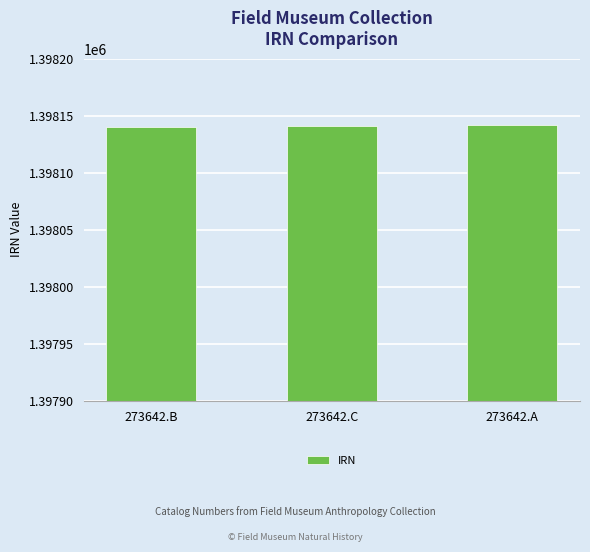

What is the minimum value shown in the chart?

1398140